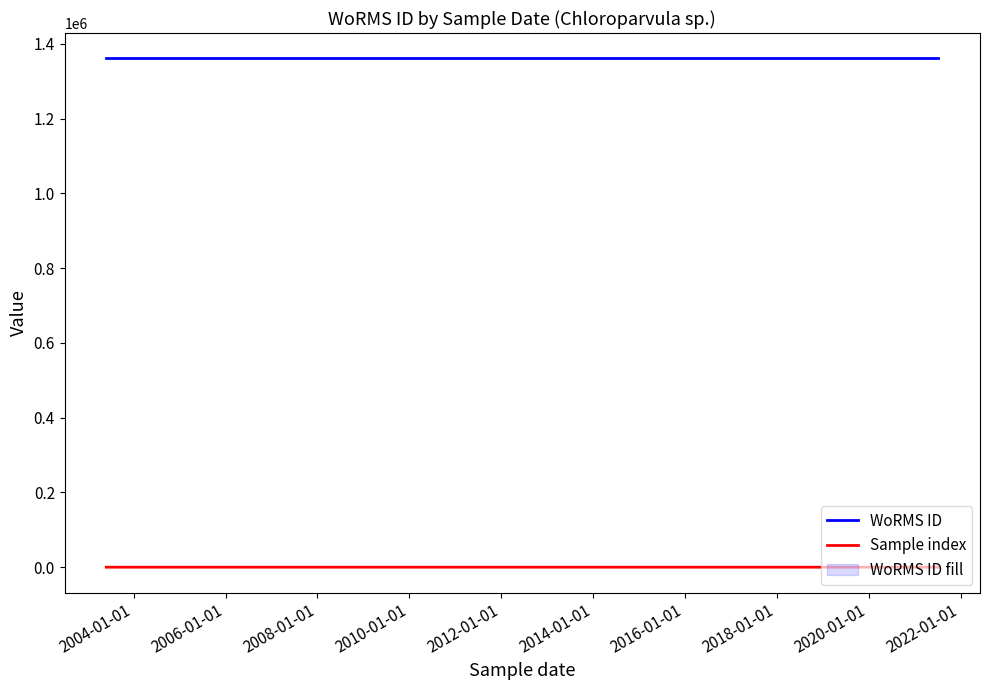

What is the minimum value shown in the chart?

1